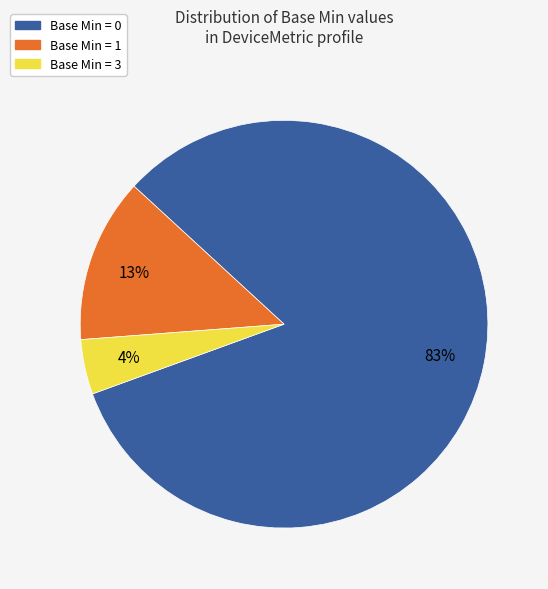

Does any single category account for the majority?

Yes